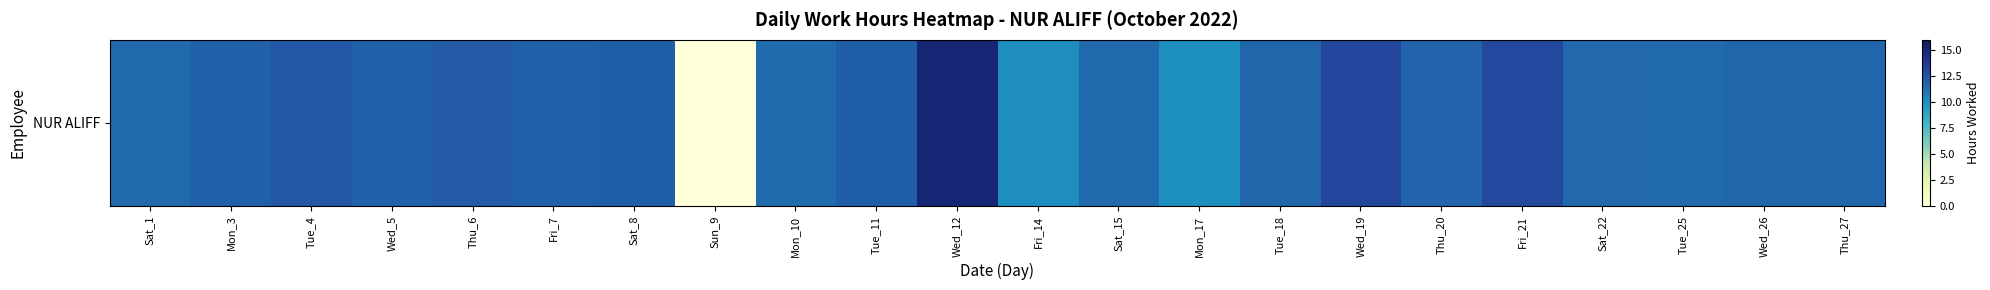

Rank the categories by value from highest to lowest.

Wed_12, Wed_19, Fri_21, Tue_4, Thu_6, Tue_11, Sat_8, Mon_3, Fri_7, Wed_5, Thu_20, Thu_27, Tue_18, Wed_26, Sat_22, Tue_25, Sat_1, Sat_15, Mon_10, Fri_14, Mon_17, Sun_9